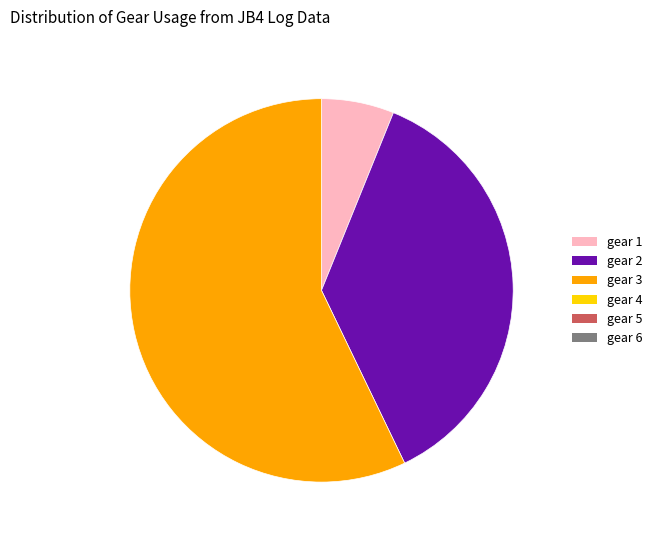

Is there a majority slice in this chart?

Yes